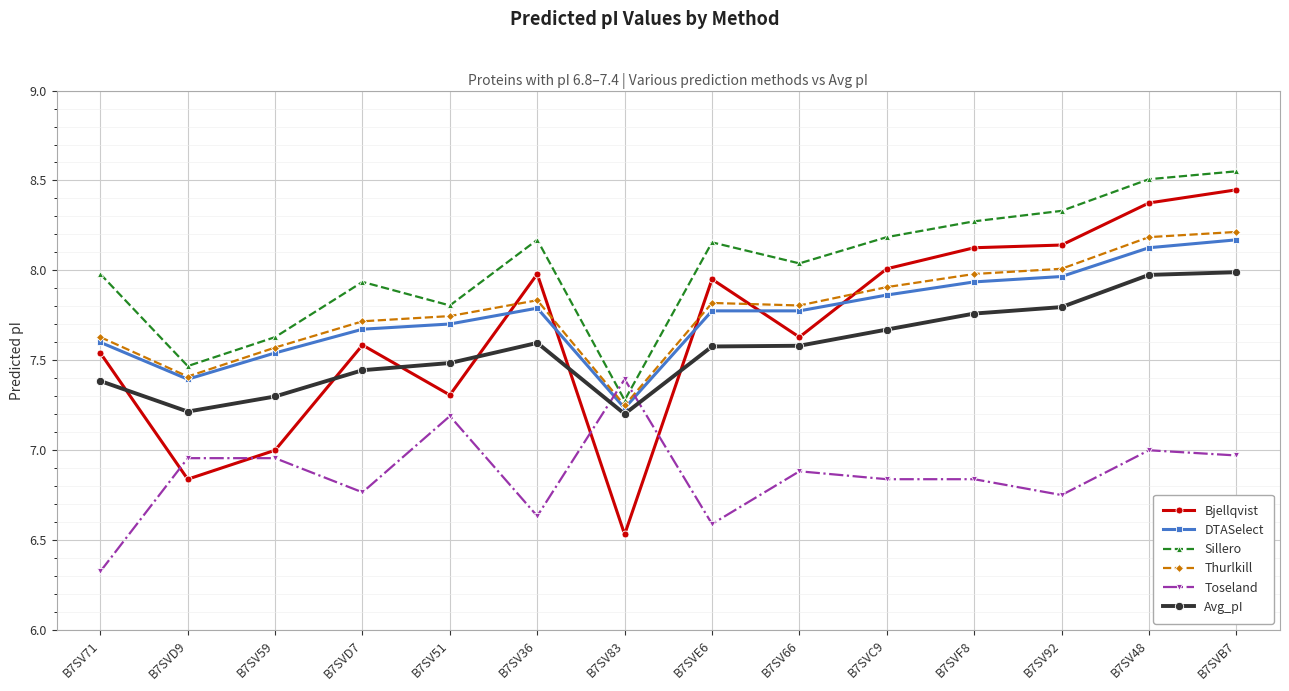

What is the label of the 6th point from the right?

B7SV66